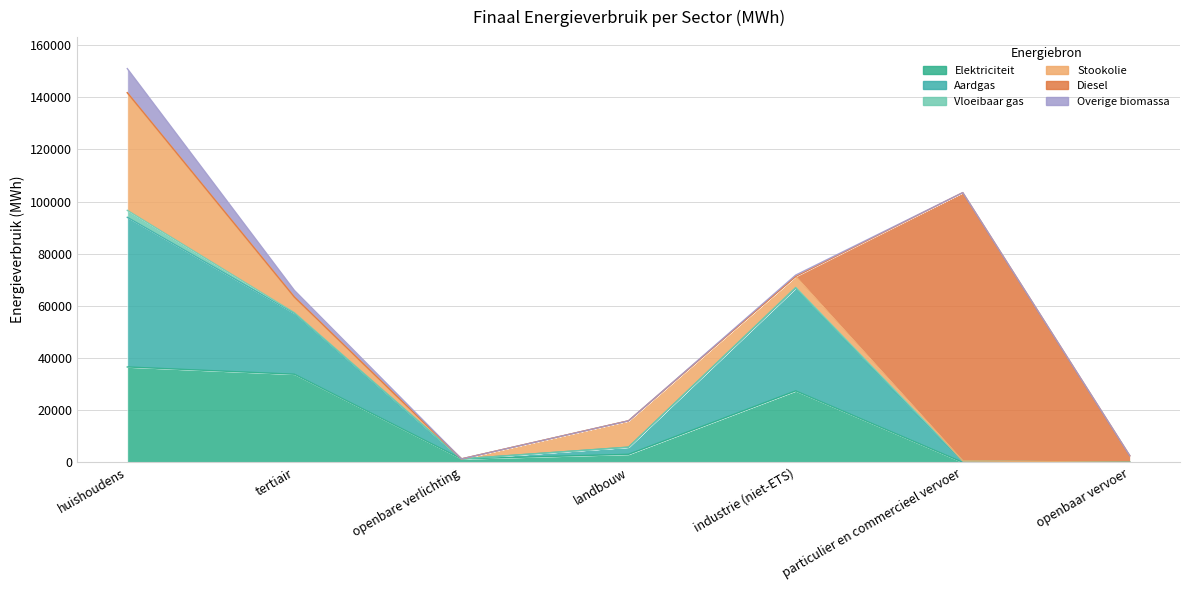

Reading left to right, transcribe all the data shown in this chart.

Elektriciteit: huishoudens=36587.2	tertiair=33793.1	openbare verlichting=1332.0	landbouw=3090.6	industrie (niet-ETS)=27411.9	particulier en commercieel vervoer=2.8	openbaar vervoer=0.0
Aardgas: huishoudens=57392.4	tertiair=23355.1	openbare verlichting=0.0	landbouw=2735.5	industrie (niet-ETS)=39405.3	particulier en commercieel vervoer=9.5	openbaar vervoer=0.0
Vloeibaar gas: huishoudens=2672.6	tertiair=234.5	openbare verlichting=0.0	landbouw=29.1	industrie (niet-ETS)=267.8	particulier en commercieel vervoer=568.1	openbaar vervoer=0.0
Stookolie: huishoudens=45109.6	tertiair=6020.9	openbare verlichting=0.0	landbouw=10085.6	industrie (niet-ETS)=4227.7	particulier en commercieel vervoer=0.0	openbaar vervoer=0.0
Diesel: huishoudens=0.0	tertiair=0.0	openbare verlichting=0.0	landbouw=0.0	industrie (niet-ETS)=0.0	particulier en commercieel vervoer=102873.9	openbaar vervoer=2523.8
Overige biomassa: huishoudens=9248.6	tertiair=2545.3	openbare verlichting=0.0	landbouw=0.0	industrie (niet-ETS)=512.1	particulier en commercieel vervoer=0.0	openbaar vervoer=0.0